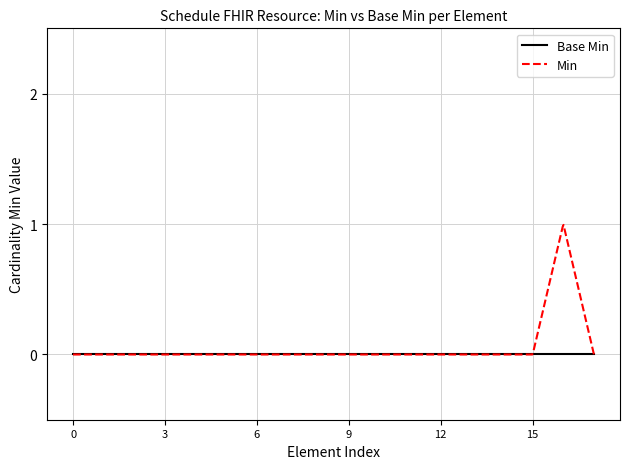

List the series in order of their peak value, lowest first.

Base Min, Min